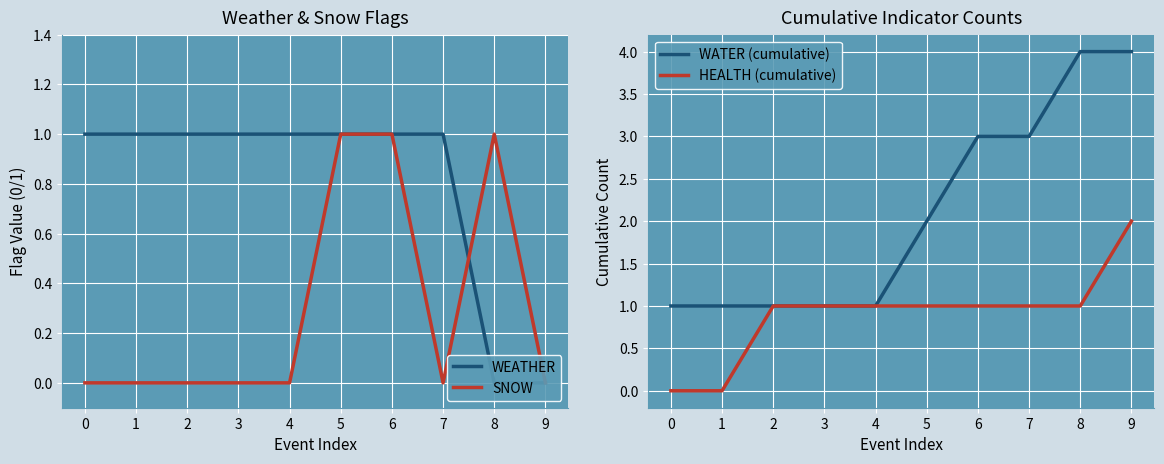

What is the maximum value for WATER (cumulative)?

4